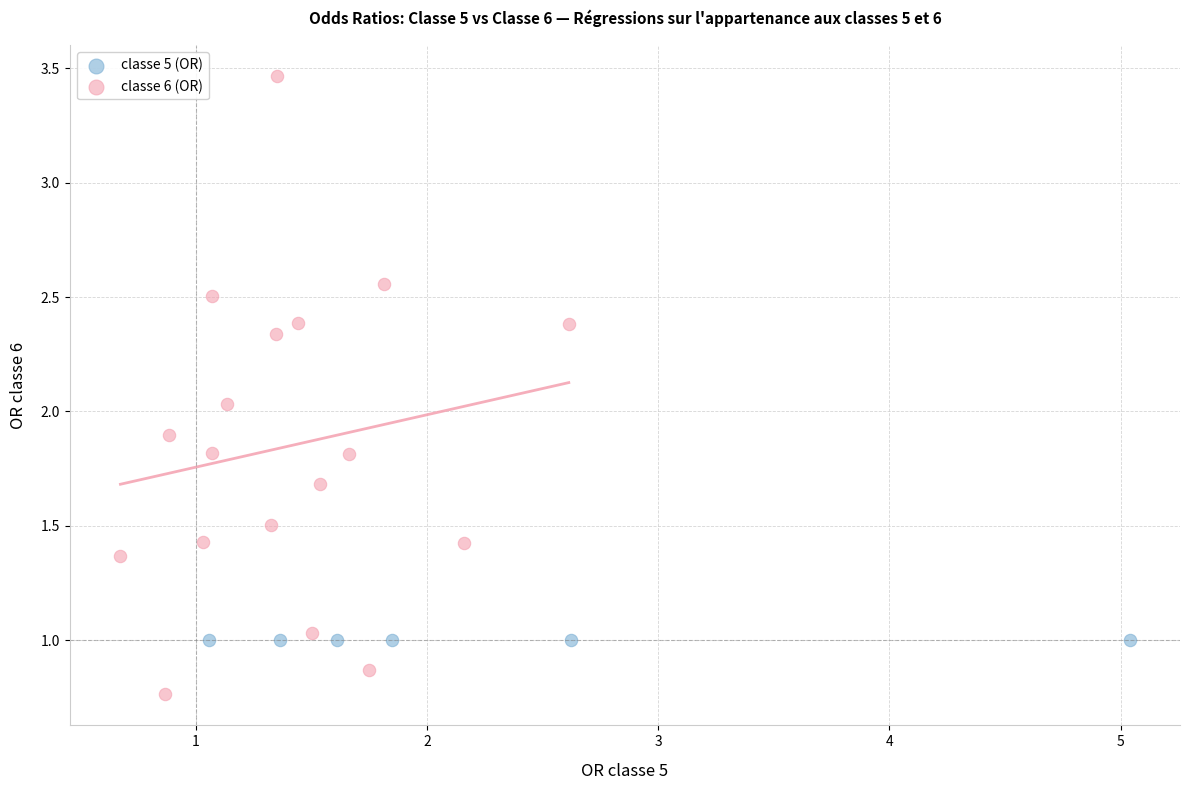

Which series contains the highest Y value?

classe 6 (OR)